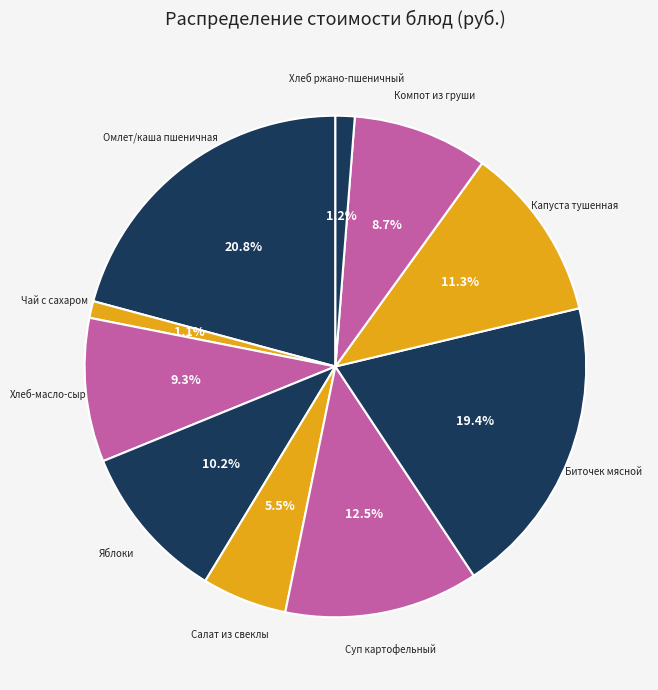

What is the largest slice in the pie chart?

Омлет/каша пшеничная